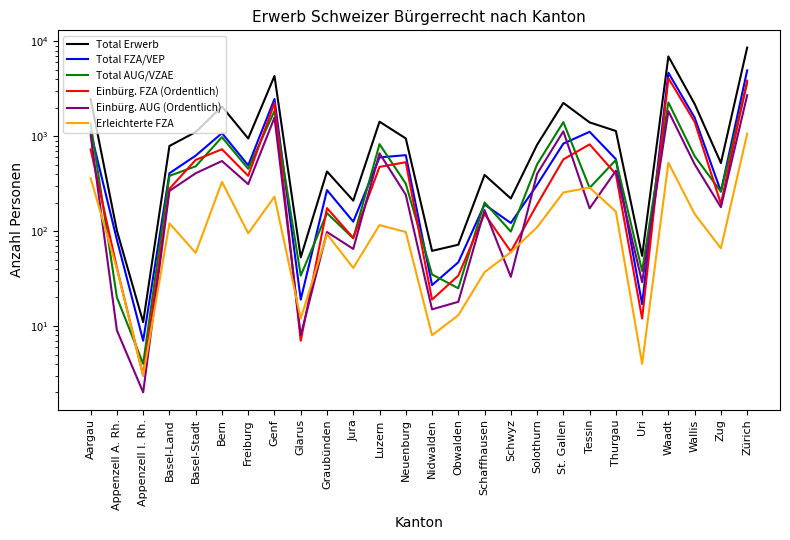

Which series ends up on top after the final intersection of Einbürg. FZA (Ordentlich) and Total AUG/VZAE?

Einbürg. FZA (Ordentlich)